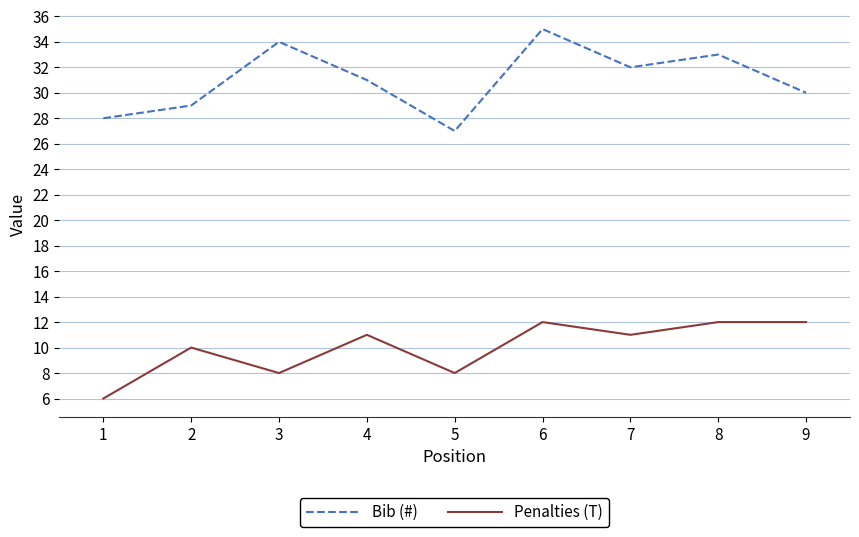

Reading left to right, transcribe all the data shown in this chart.

Bib (#): 1=28	2=29	3=34	4=31	5=27	6=35	7=32	8=33	9=30
Penalties (T): 1=6	2=10	3=8	4=11	5=8	6=12	7=11	8=12	9=12